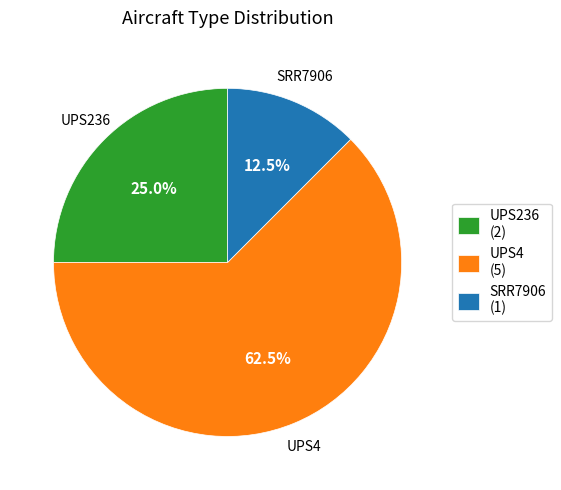

To the nearest percent, what is the difference between the largest and smallest slice percentages?

50%